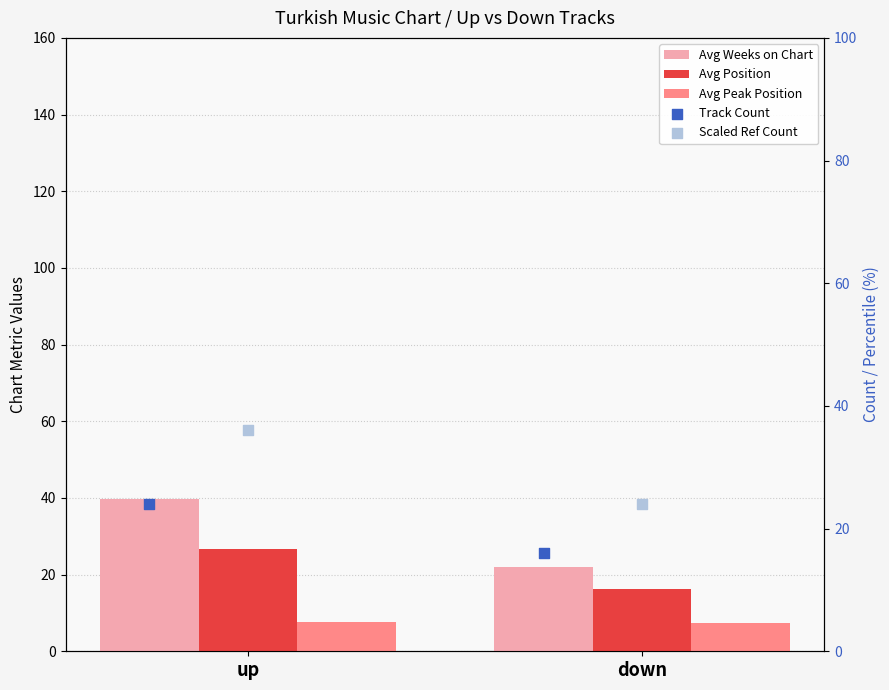

What is the total value across all series at up?

134.2